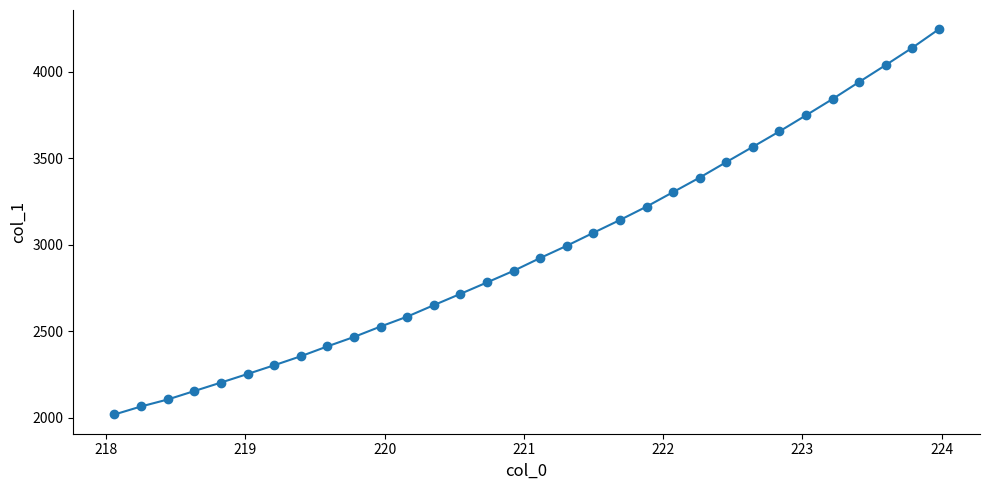

What is the smallest value displayed?

2019.7